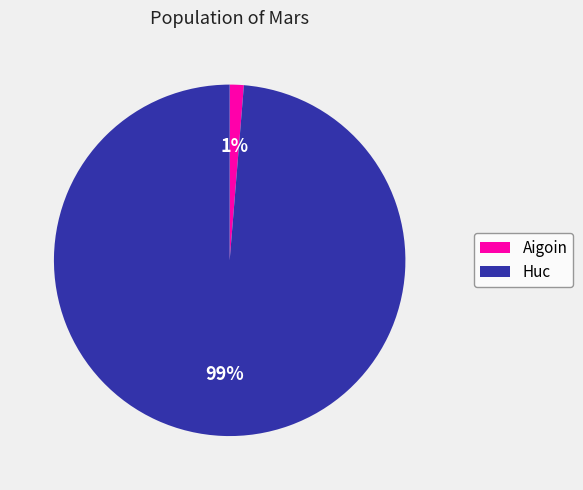

To the nearest percent, what portion does Huc represent?

99%